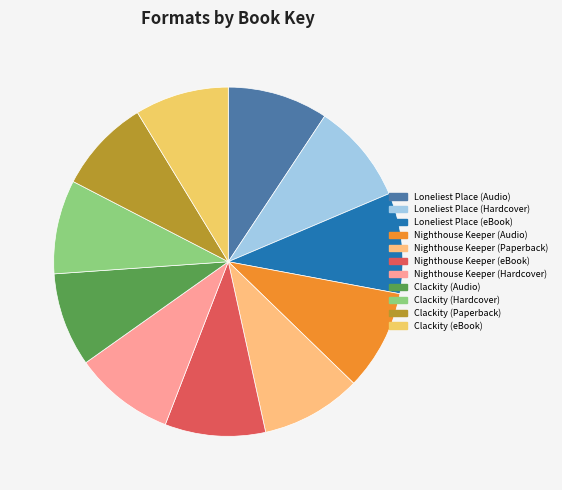

Is the sum of Clackity (Hardcover) and Nighthouse Keeper (eBook) greater than half?

No